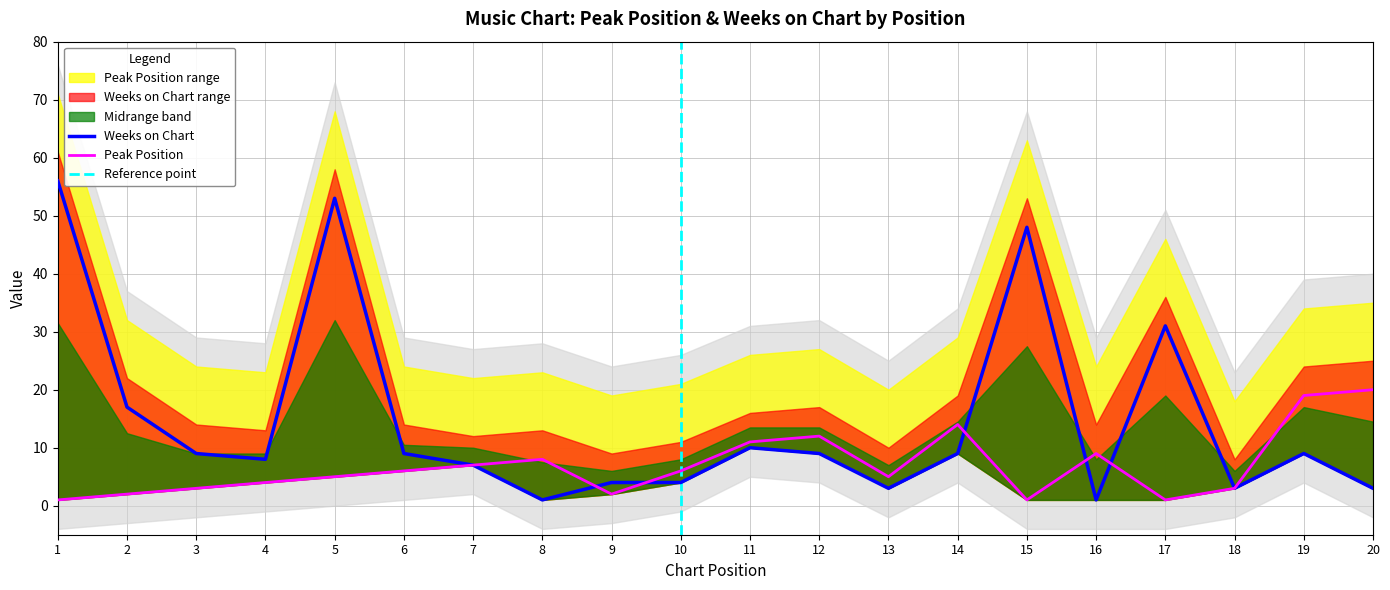

Rank the series by their average value, from highest to lowest.

Weeks on Chart, Peak Position